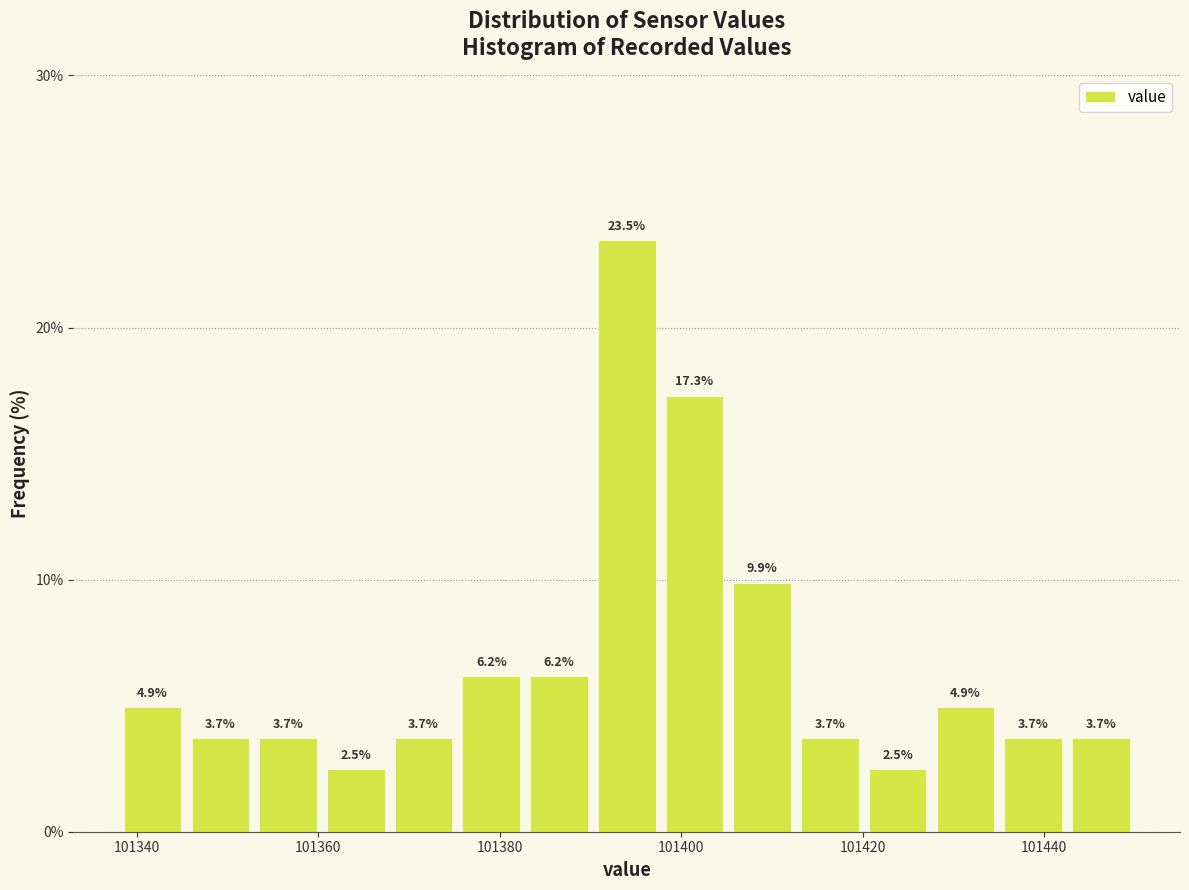

Read against the x-axis, roughly where is the centre of the tallest bar?

101394